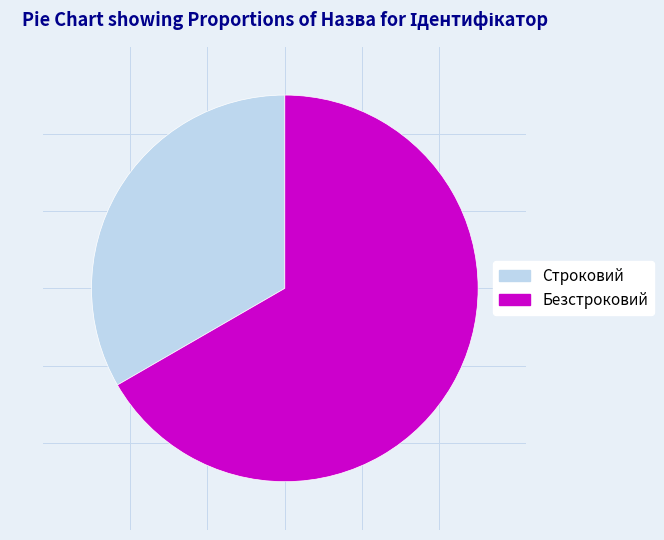

Which category accounts for the majority?

Безстроковий